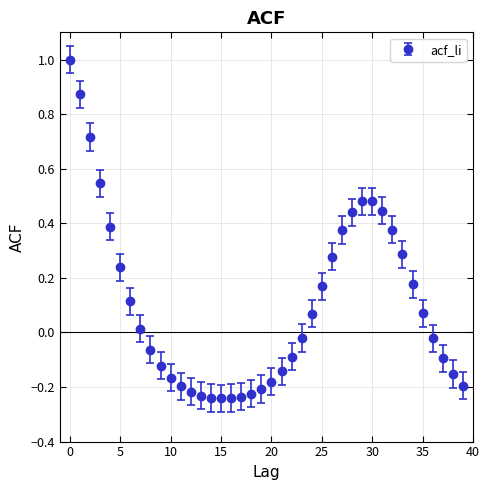

What is the sum of all values?

4.3